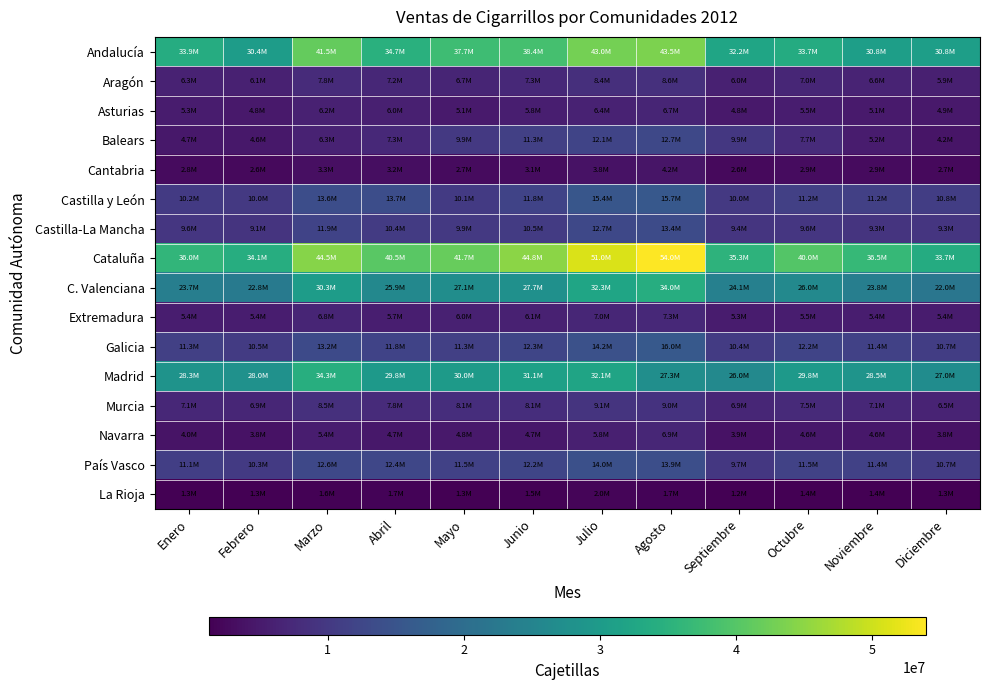

Which has a higher value, Junio or Octubre?

Junio